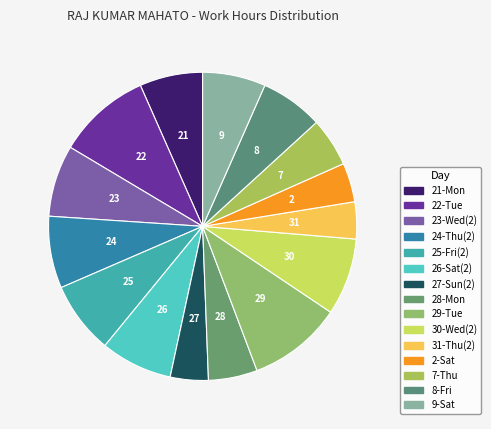

How many slices are in this pie chart?

15